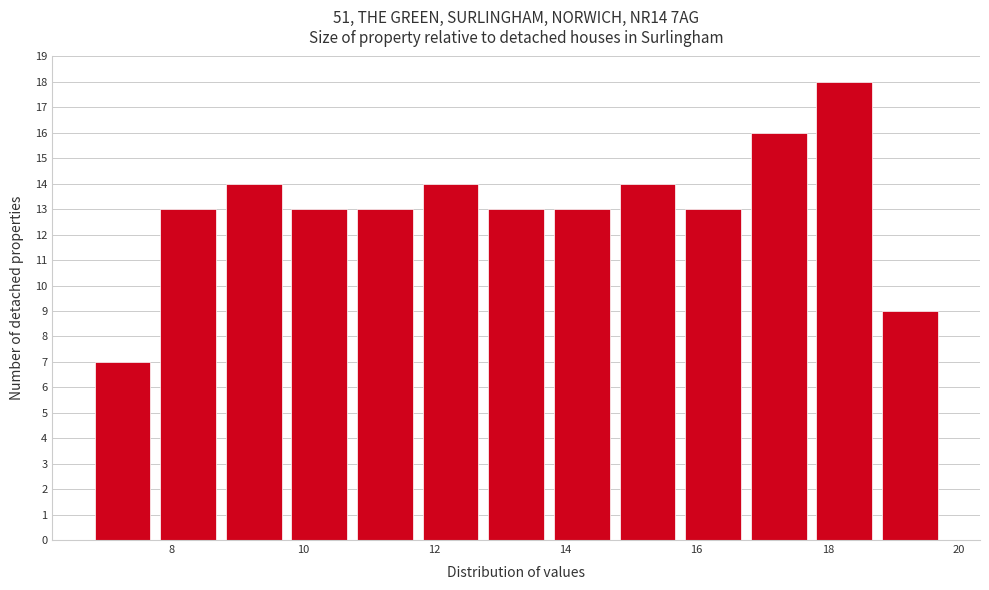

Over which range of the x-axis is the bar tallest?

17.75 to 18.75